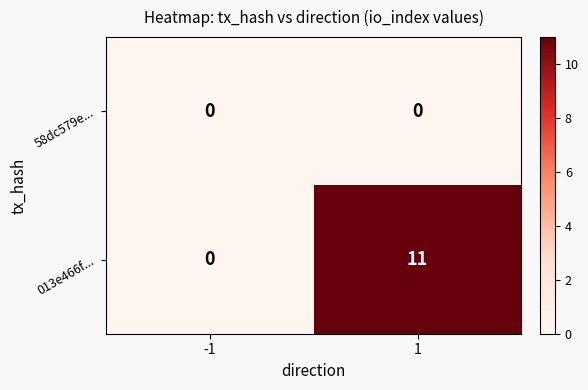

Reading left to right, extract all data points from this chart.

58dc579e...: -1=0	1=0
013e466f...: -1=0	1=11